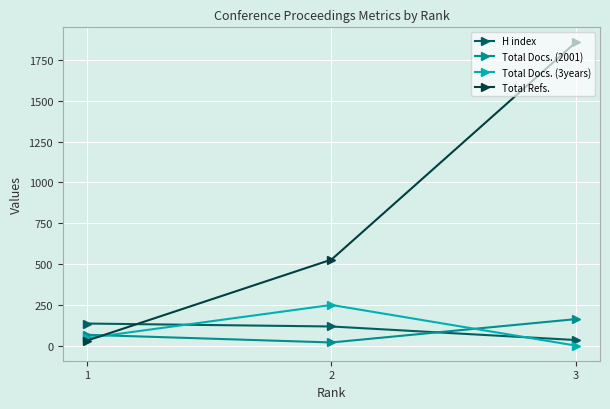

Between 1 and 3, which series saw the biggest shift?

Total Refs.